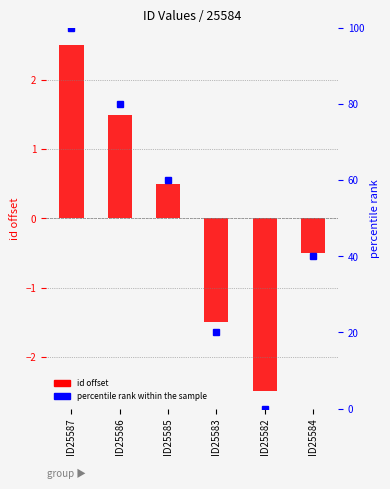

What is the difference between the values at ID25582 and ID25586?

4.0